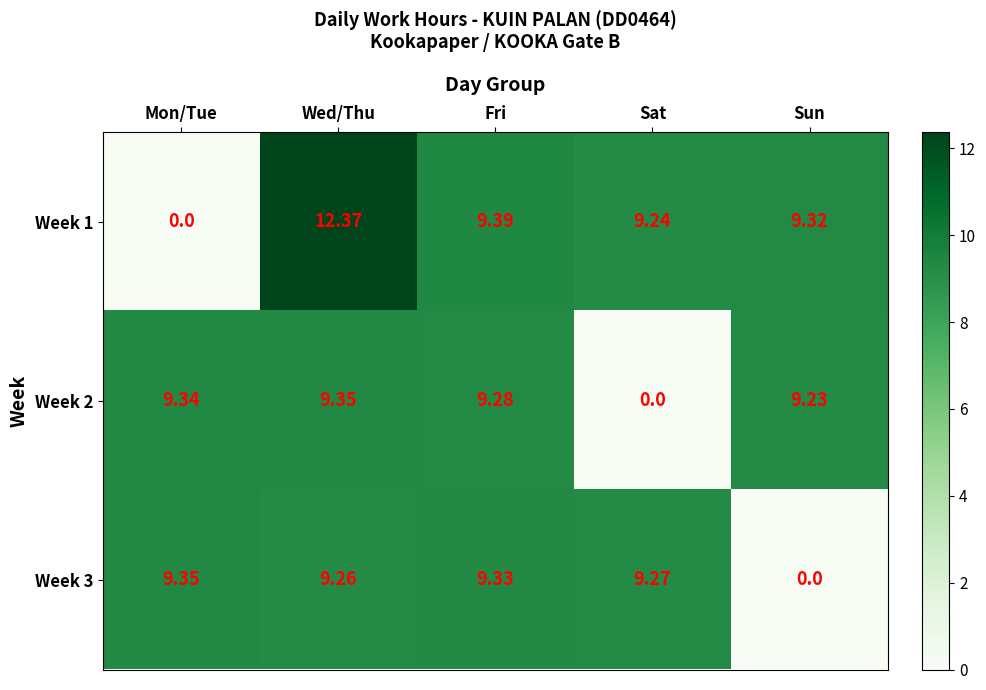

List the labels in order of Week 2 value, smallest first.

Sat, Sun, Fri, Mon/Tue, Wed/Thu